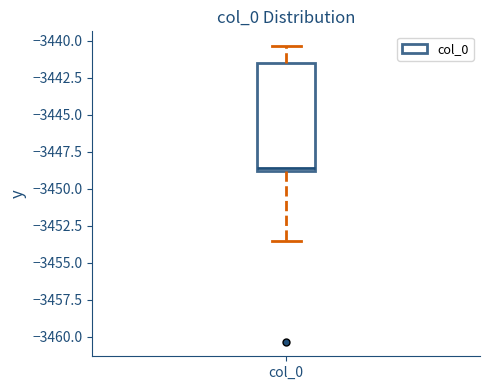

Transcribe this box plot: give where the median line is, the range the box spans, and where the two whiskers end, as read against the y-axis. The values are not printed on the chart, so give them approximately, as read against the axis.

median -3448.5, box -3449.0 to -3441.5, whiskers -3453.5 to -3440.5